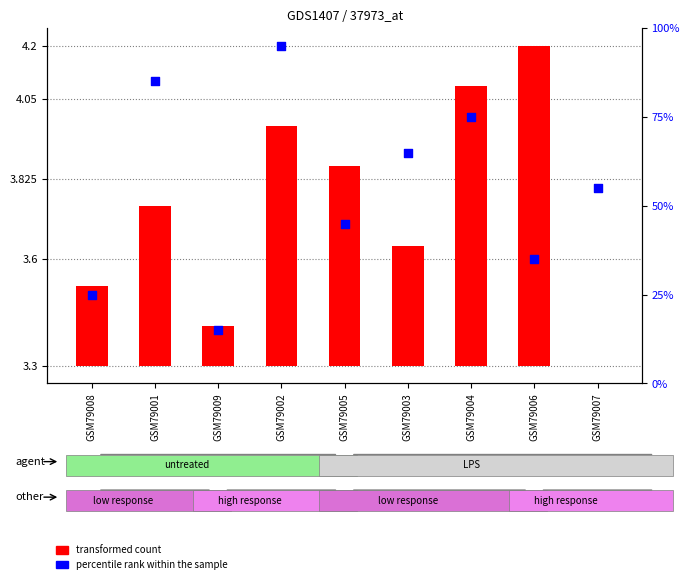

What are all the series names shown in the legend?

transformed count, percentile rank within the sample